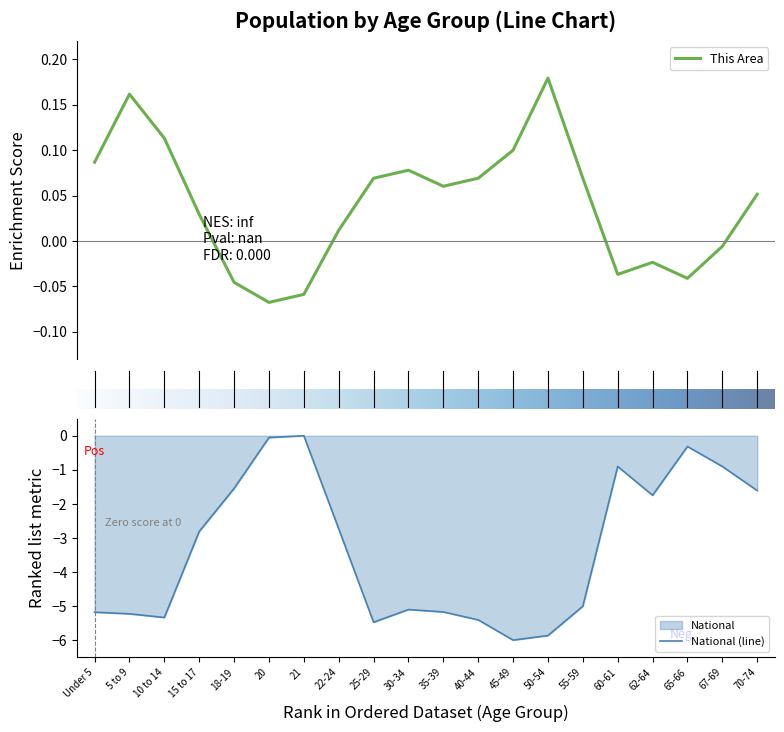

What is the greatest value displayed?

0.2